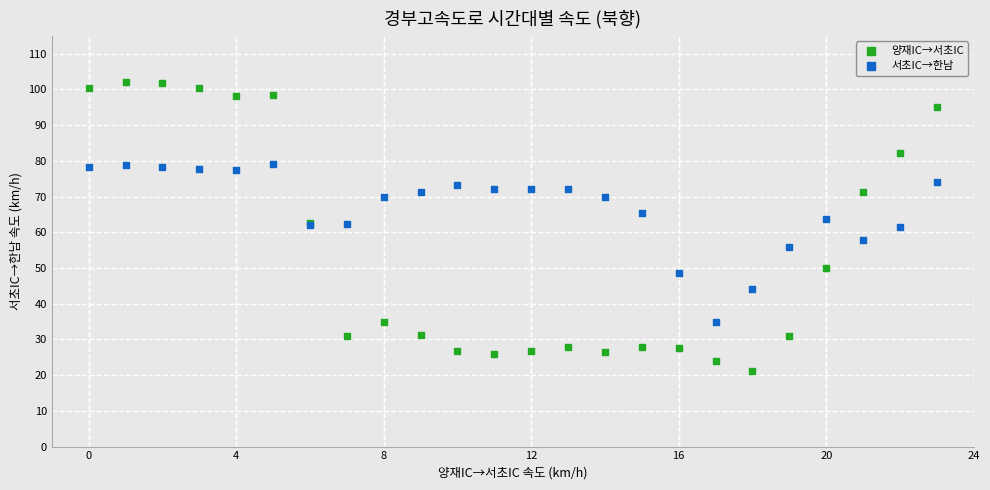

Which series contains the highest Y value?

양재IC→서초IC